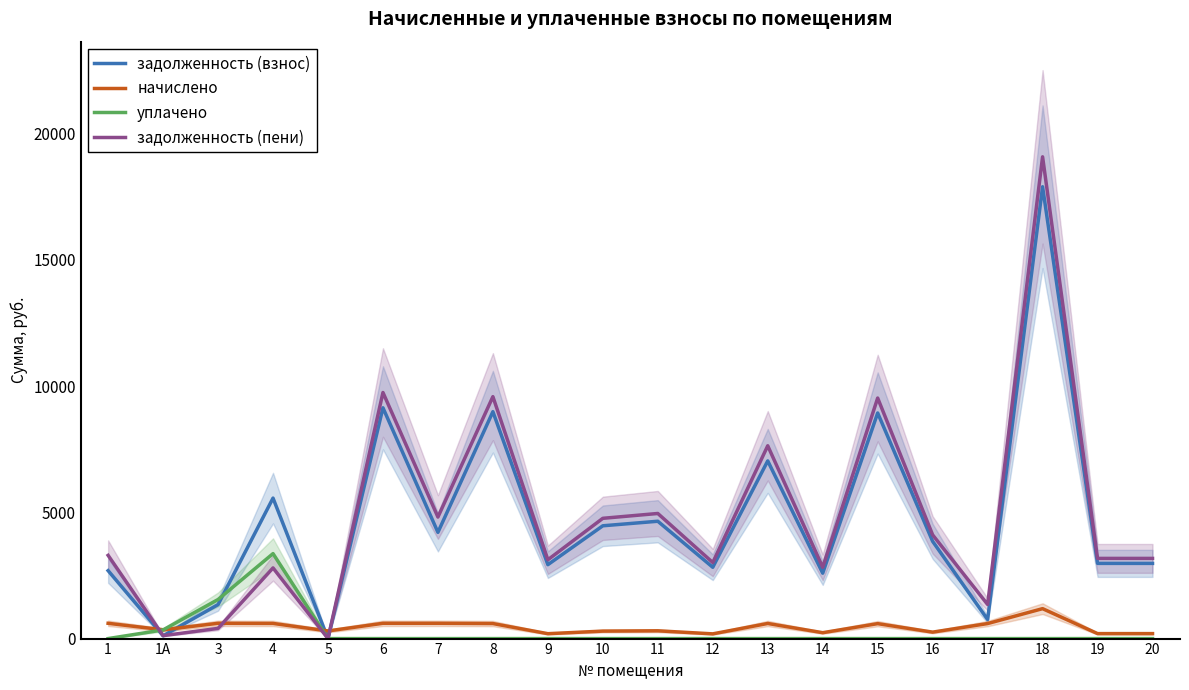

Count the number of data series in this chart.

4